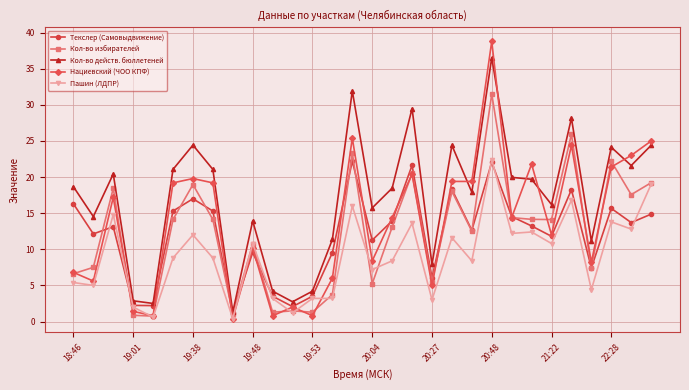

Which series has the largest total across all categories?

Кол-во действ. бюллетеней